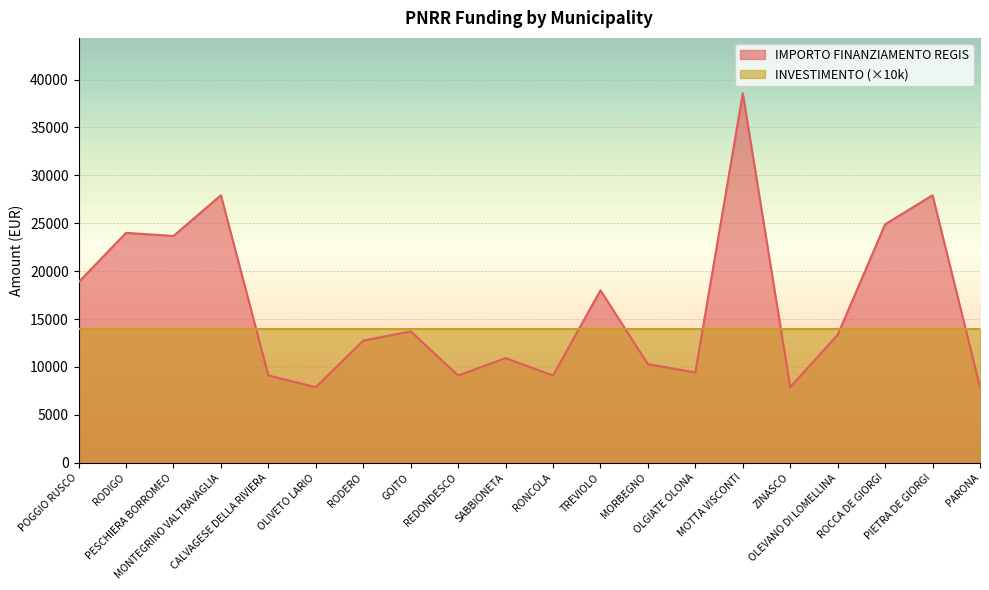

At which category does the data reach its first local valley?

PESCHIERA BORROMEO